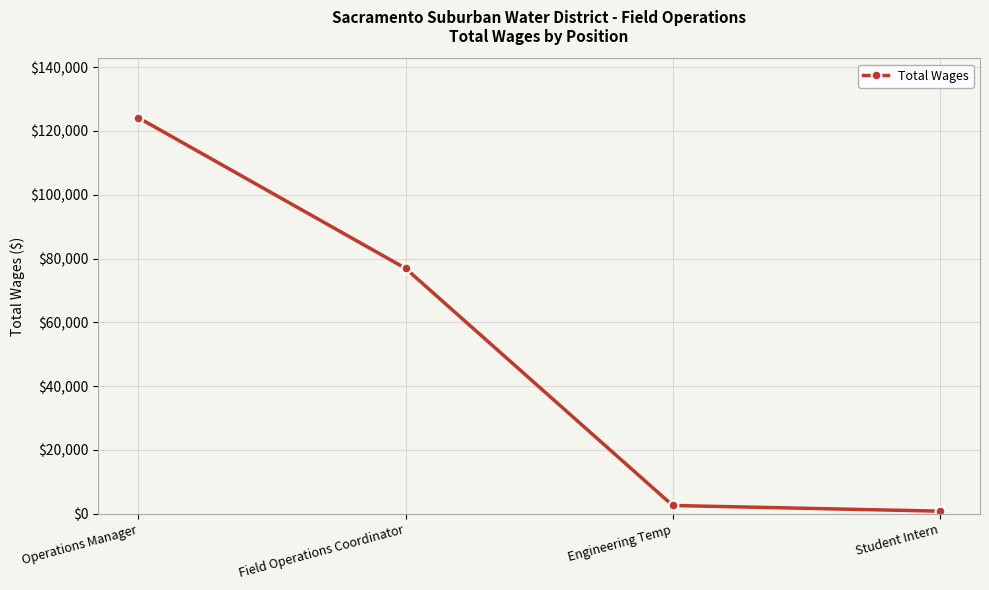

What is the label of the 1st point from the right?

Student Intern